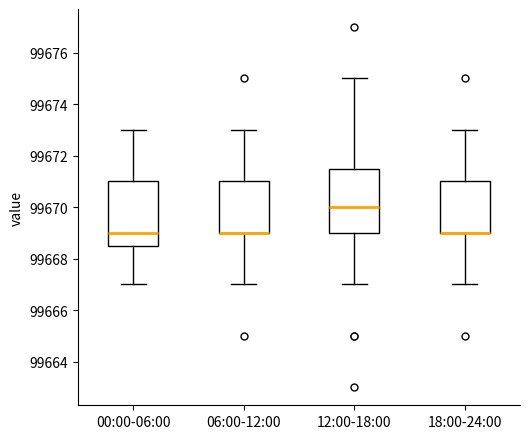

Reading left to right, read every box against the y-axis: the position of its median line, the range the box covers, and the ends of its whiskers. The values are not printed on the chart, so give them approximately, as read against the axis.

00:00-06:00: median 99669.0, box 99668.6 to 99671.0, whiskers 99667.0 to 99673.0
06:00-12:00: median 99669.0 (drawn on the box's lower edge), box 99669.0 to 99671.0, whiskers 99667.0 to 99673.0
12:00-18:00: median 99670.0, box 99669.0 to 99671.6, whiskers 99667.0 to 99675.0
18:00-24:00: median 99669.0 (drawn on the box's lower edge), box 99669.0 to 99671.0, whiskers 99667.0 to 99673.0